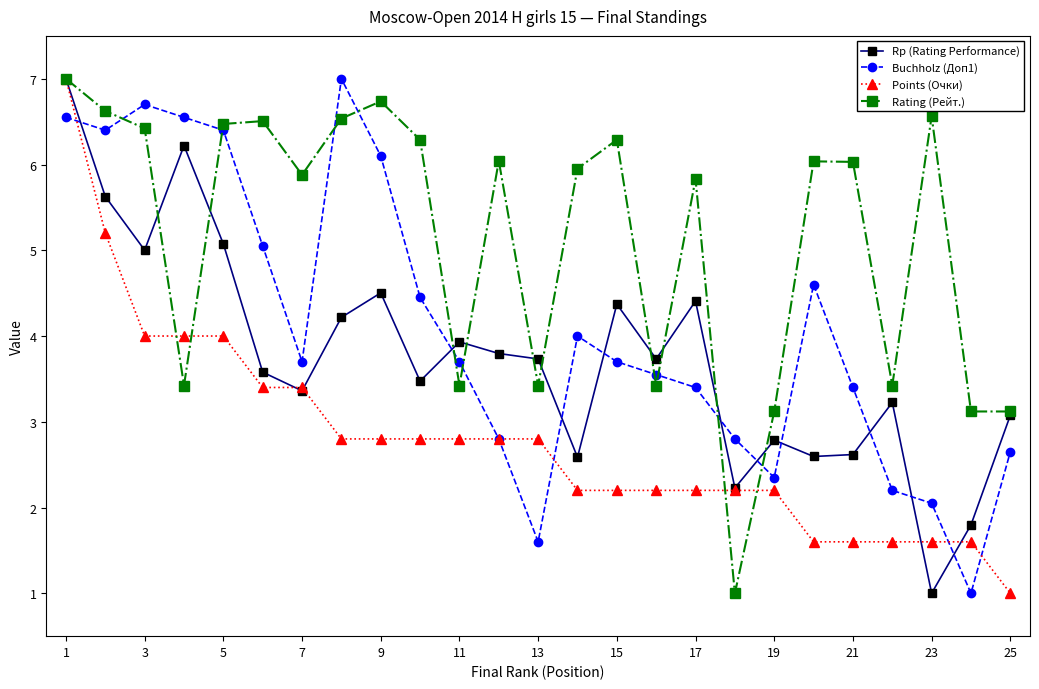

What is the value of the Rating (Рейт.) point at the 11th from the left?

3.4